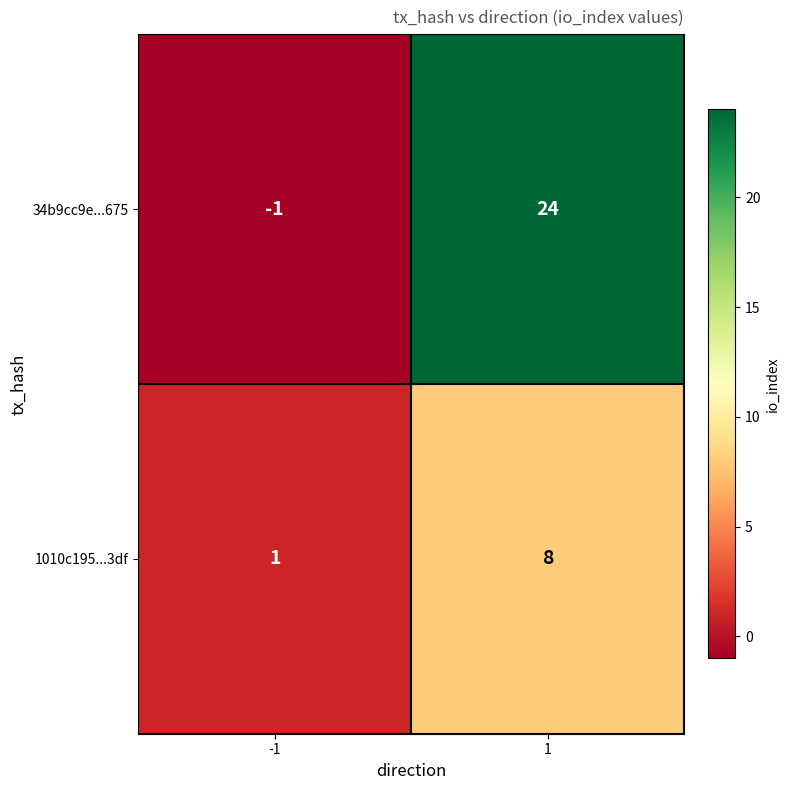

Which series changed the most between -1 and 1?

34b9cc9e...675